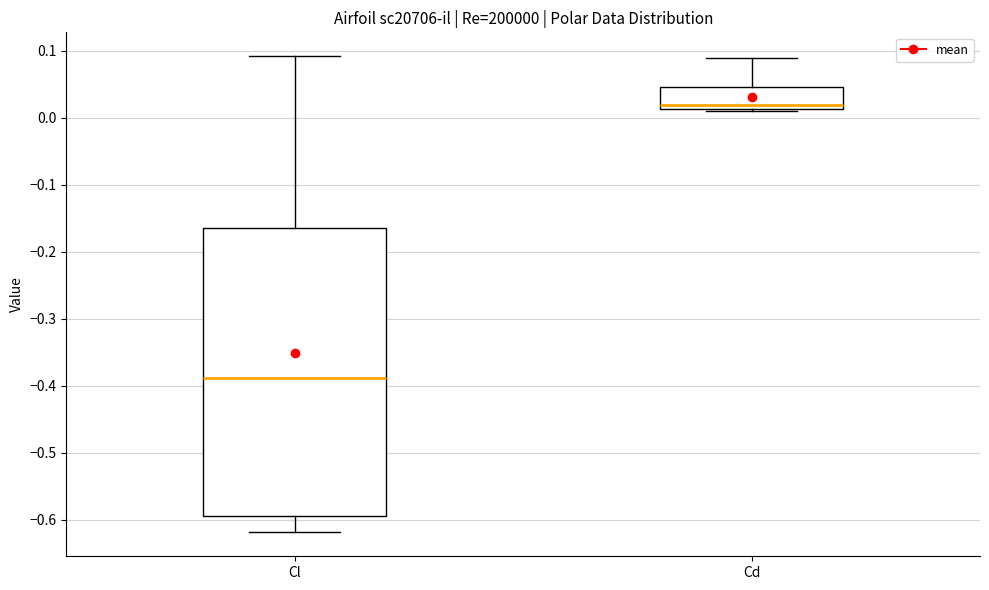

Reading left to right, read every box against the y-axis: the position of its median line, the range the box covers, and the ends of its whiskers. The values are not printed on the chart, so give them approximately, as read against the axis.

Cl: median -0.39, box -0.59 to -0.16, whiskers -0.62 to 0.09
Cd: median 0.02, box 0.01 to 0.05, whiskers 0.01 to 0.09